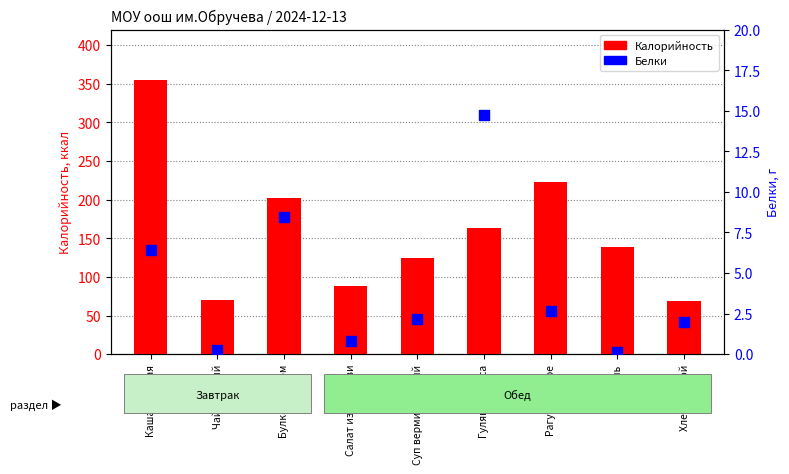

Which series has the widest spread of Y values?

Калорийность